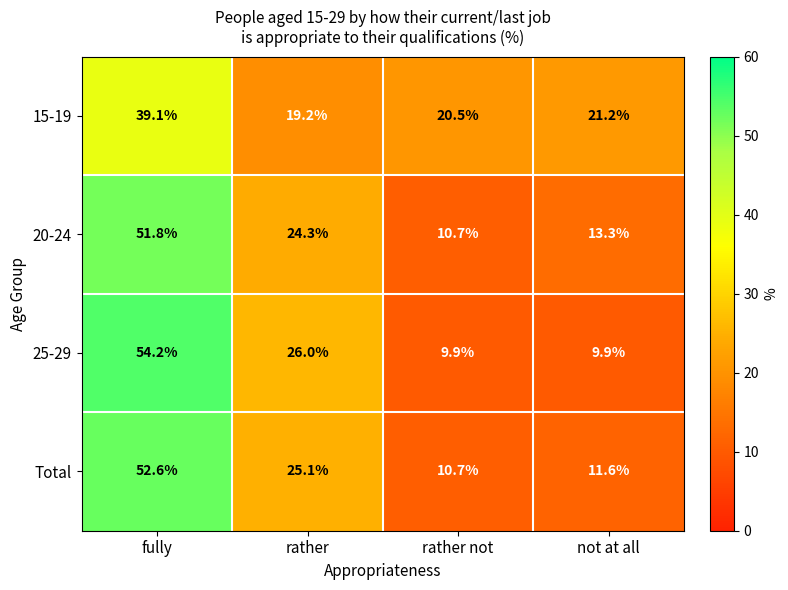

Is it true that 15-19 equals 25.6 at rather?

False